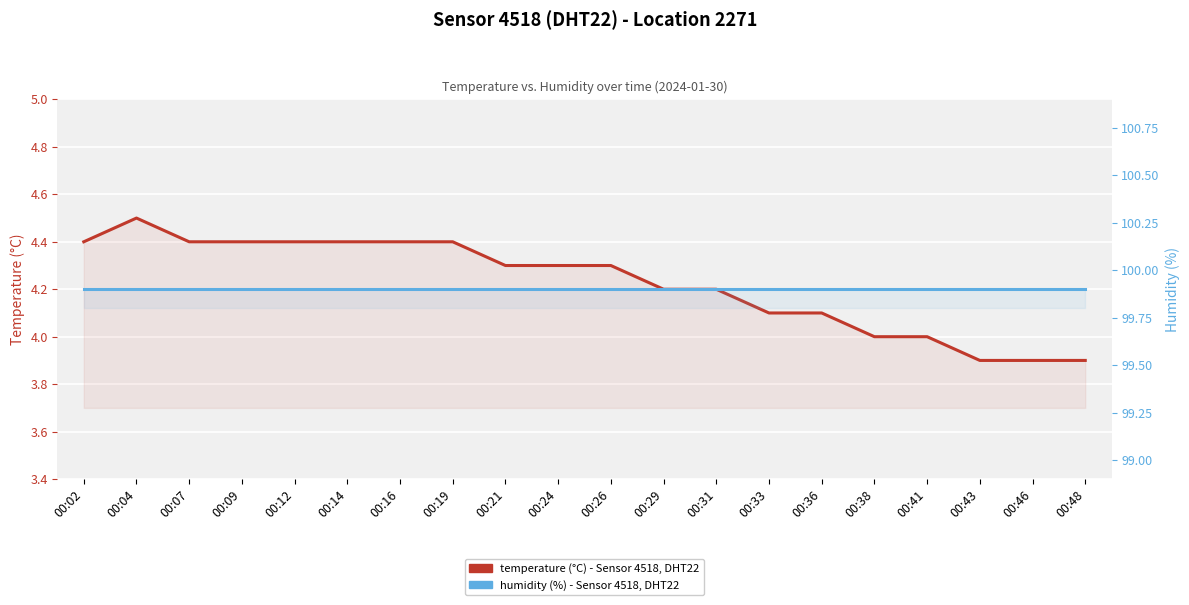

Does the chart display data point markers on the line(s)?

No